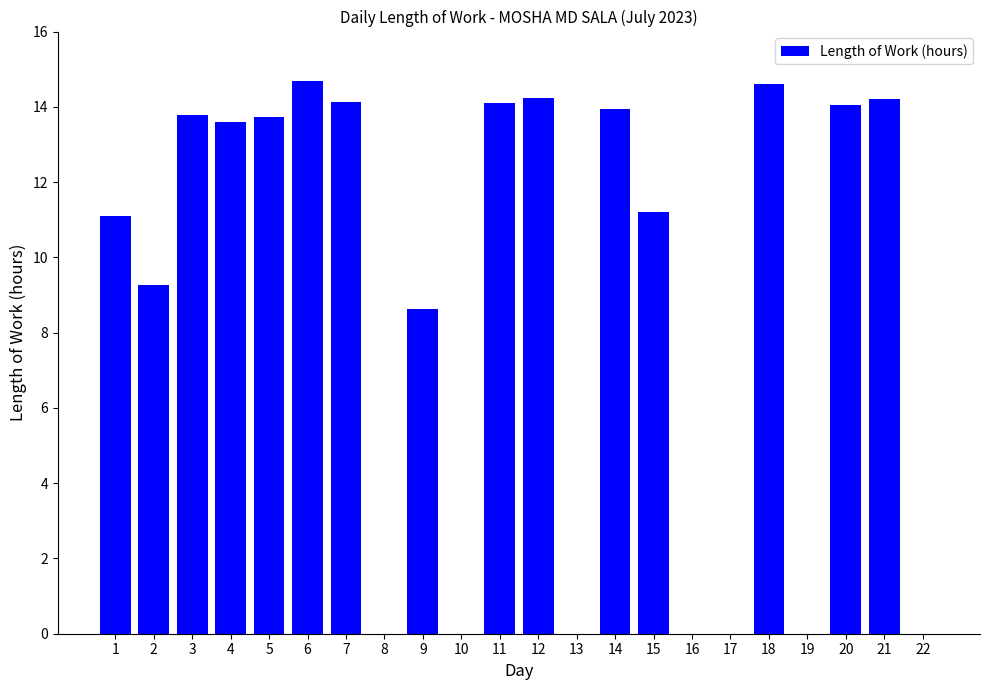

Is it true that the value at 21 is 14.2?

True